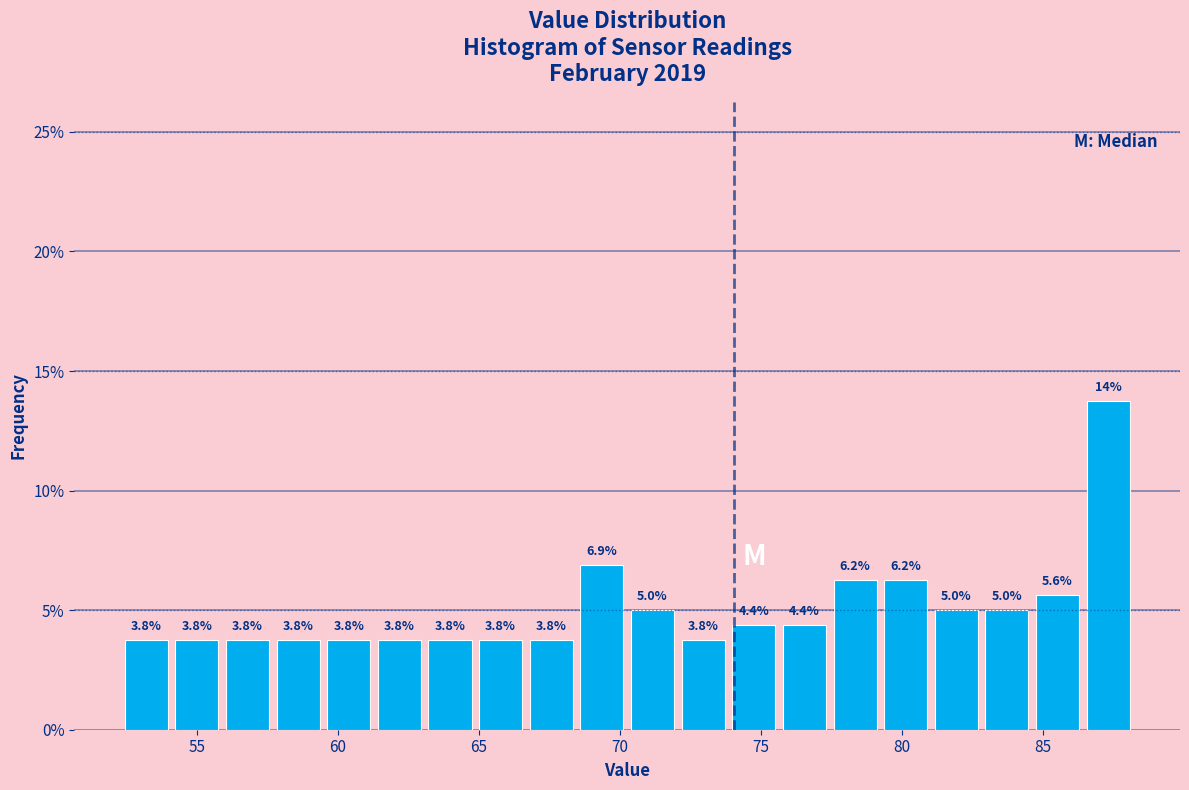

Read against the x-axis, roughly where is the centre of the tallest bar?

87.5